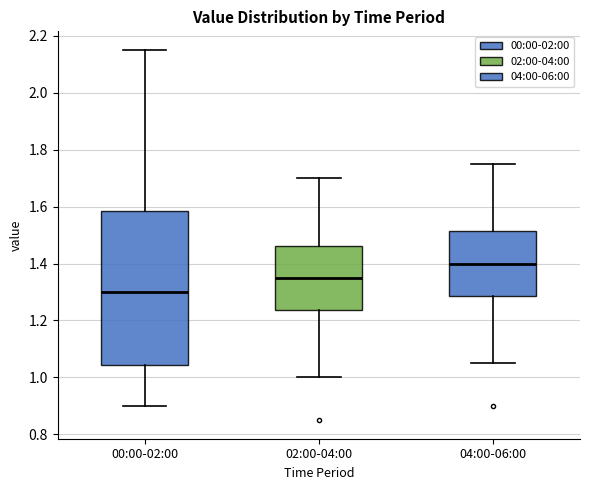

Where is the upper edge of the box for 04:00-06:00 on the y-axis? The values are not printed on the chart, so give them approximately, as read against the axis.

1.52